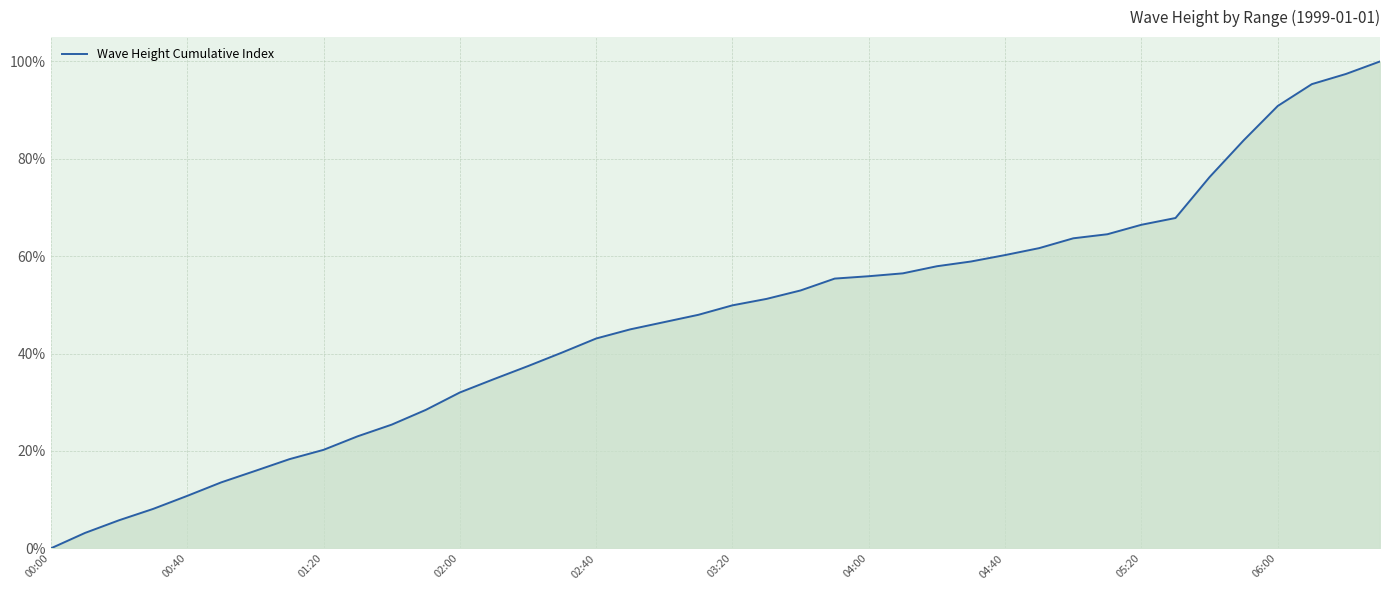

At which category does the chart reach its peak across all series?

39